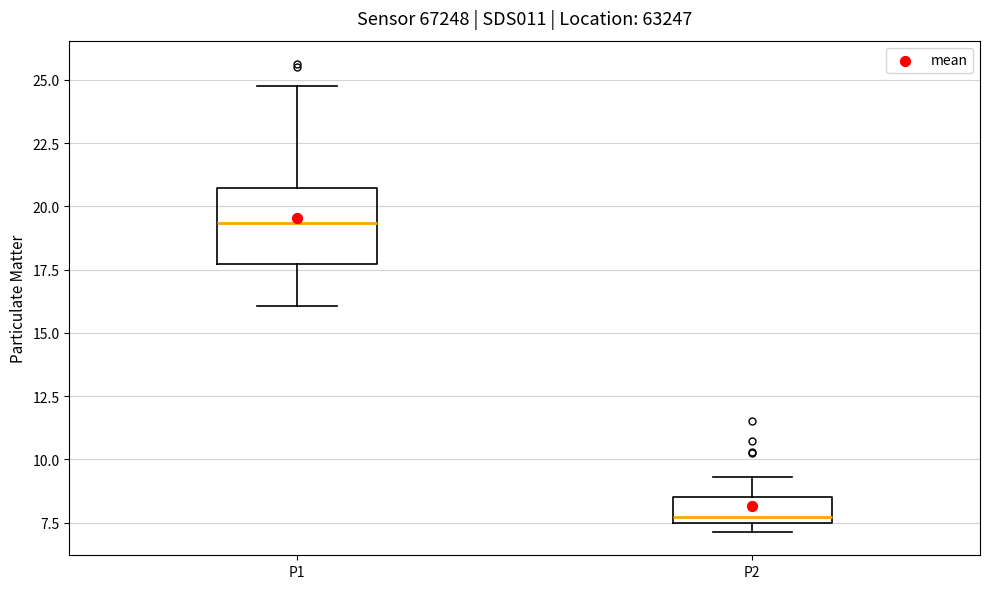

Where does the upper whisker of the box for P2 end on the y-axis? The values are not printed on the chart, so give them approximately, as read against the axis.

9.5